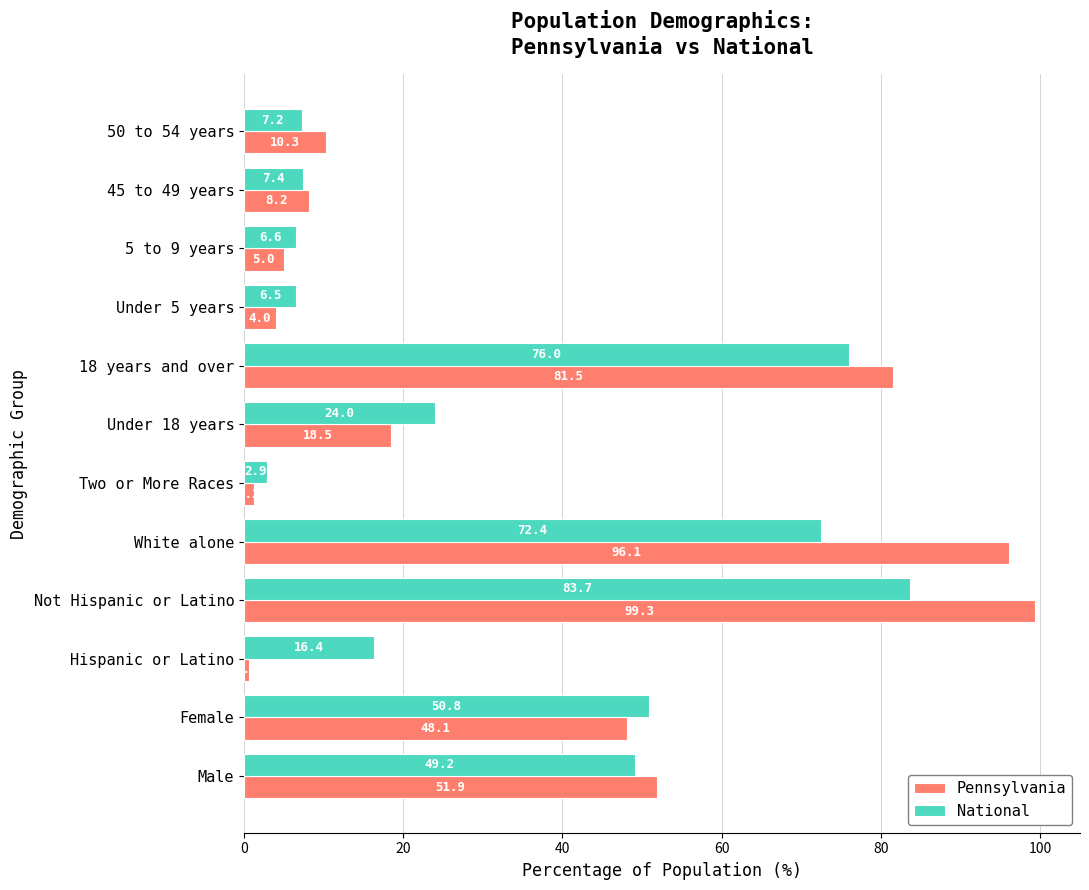

What is the sum of the National values at Two or More Races and 50 to 54 years?

10.1